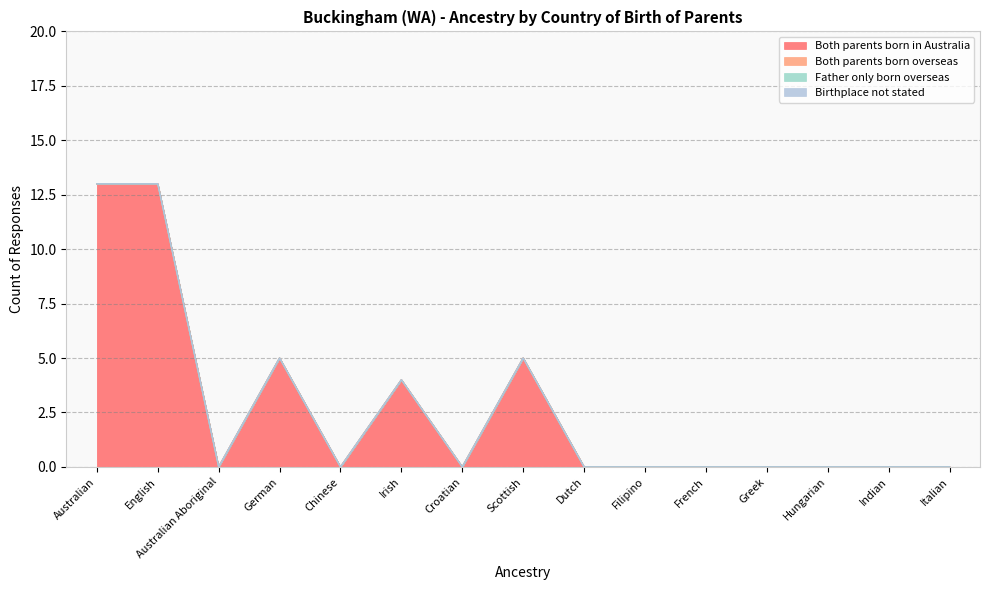

True or false: Father only born overseas and Both parents born overseas cross at least once.

False